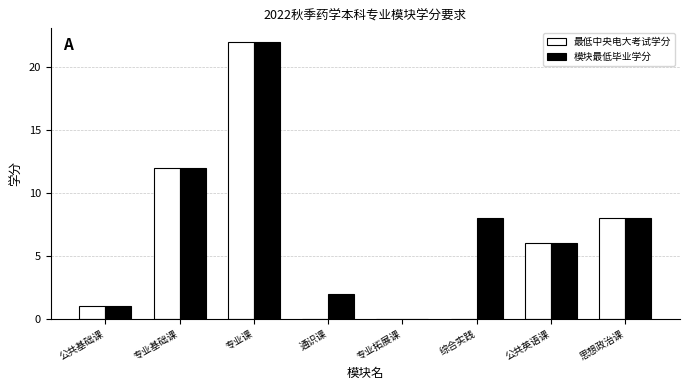

True or false: 最低中央电大考试学分 has a value of -8 at 综合实践.

False